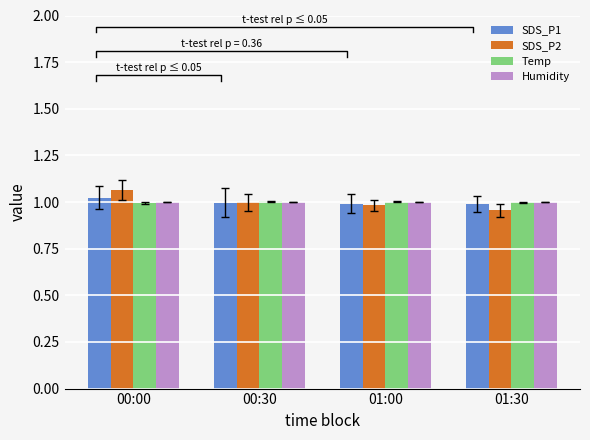

Reading left to right, extract all data points from this chart.

SDS_P1: 1.0	1.0	1.0	1.0
SDS_P2: 1.1	1.0	1.0	1.0
Temp: 1.0	1.0	1.0	1.0
Humidity: 1.0	1.0	1.0	1.0